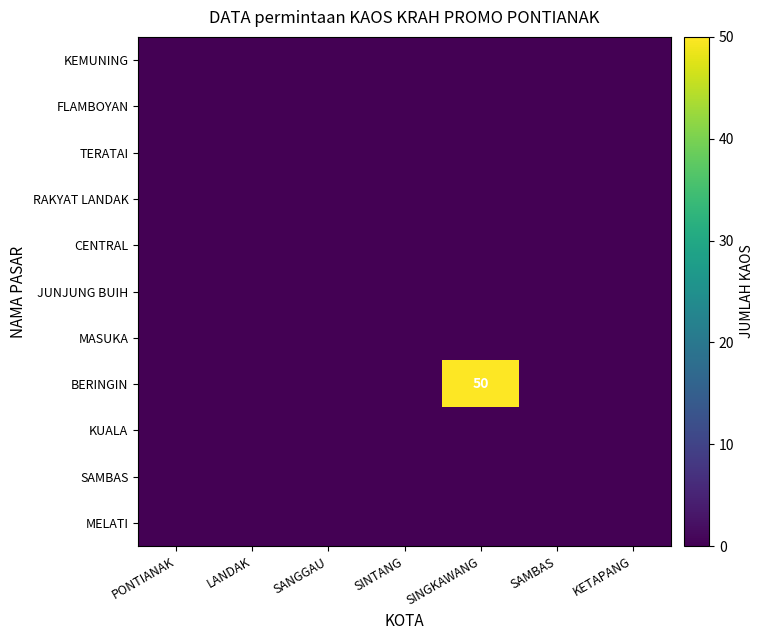

Which label corresponds to the smallest value in the chart?

PONTIANAK